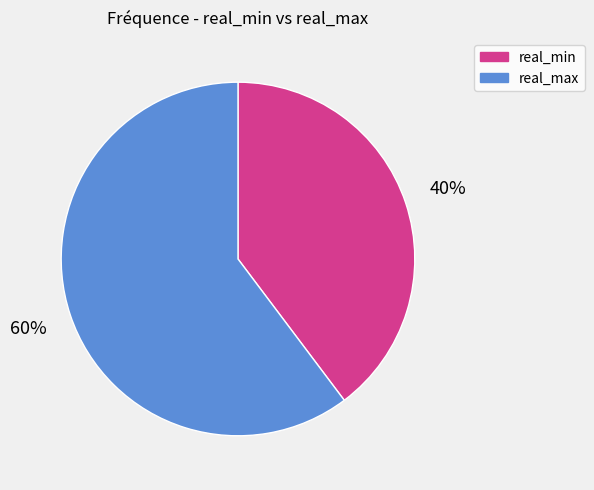

To the nearest percent, what percentage of the pie is real_max?

60%